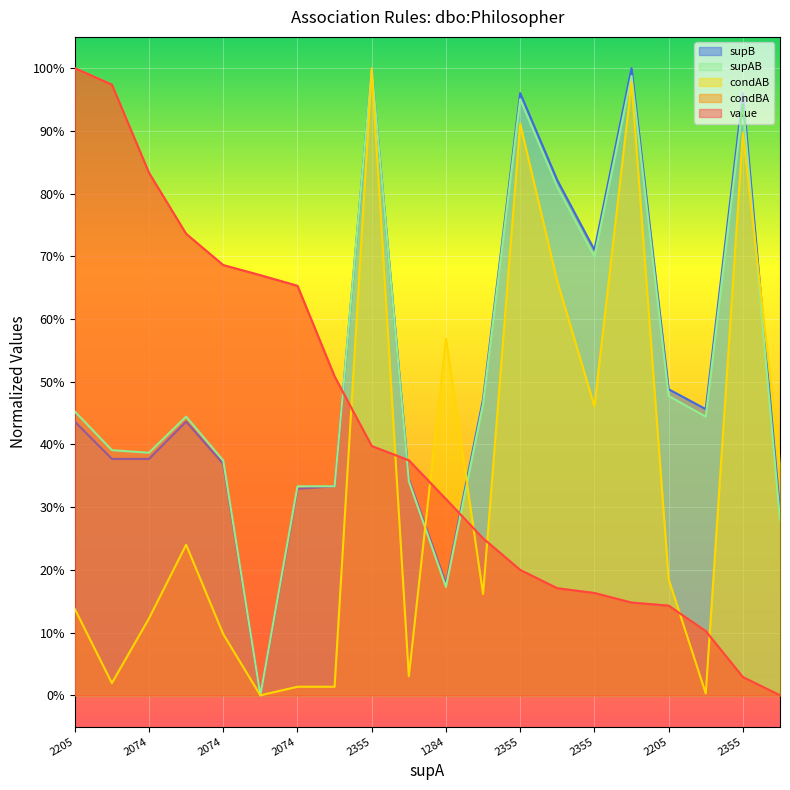

How many interior local valleys does the supAB series have?

5